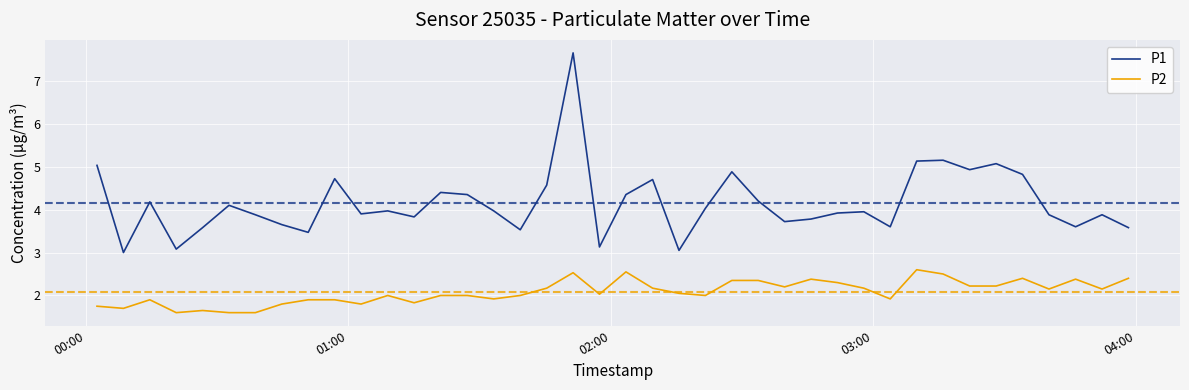

Which series has the widest spread of values?

P1